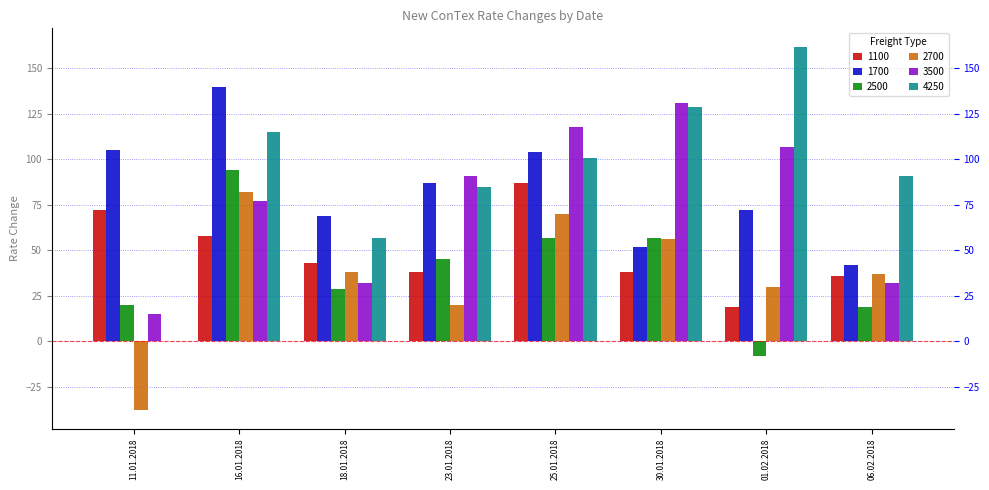

Which series has the largest total across all categories?

4250